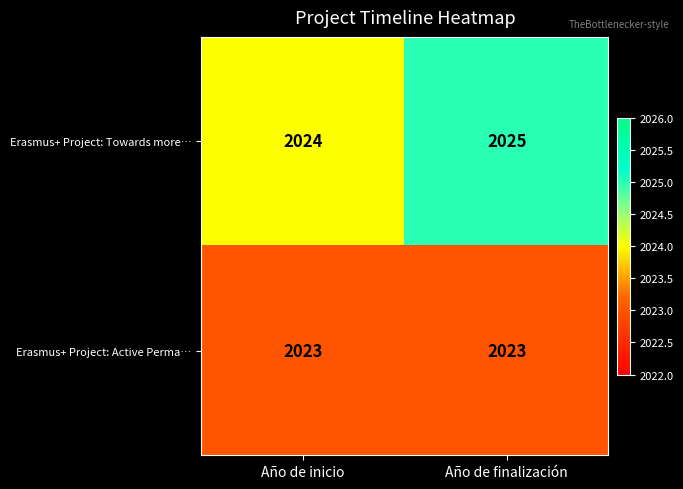

What value does the Erasmus+ Project: Towards more… series have at Año de finalización?

2025